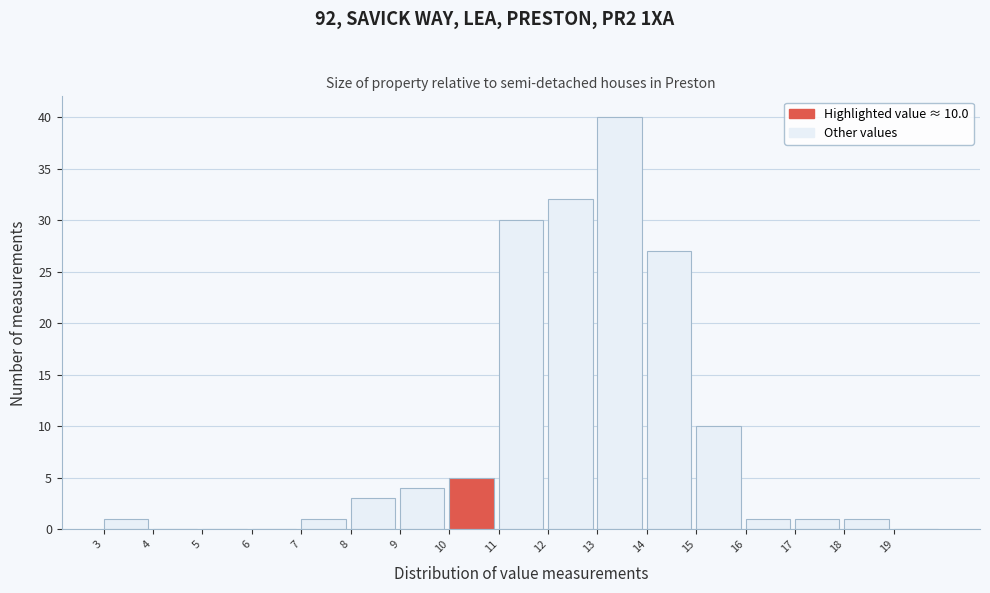

Which range on the x-axis has the tallest bar?

13 to 14